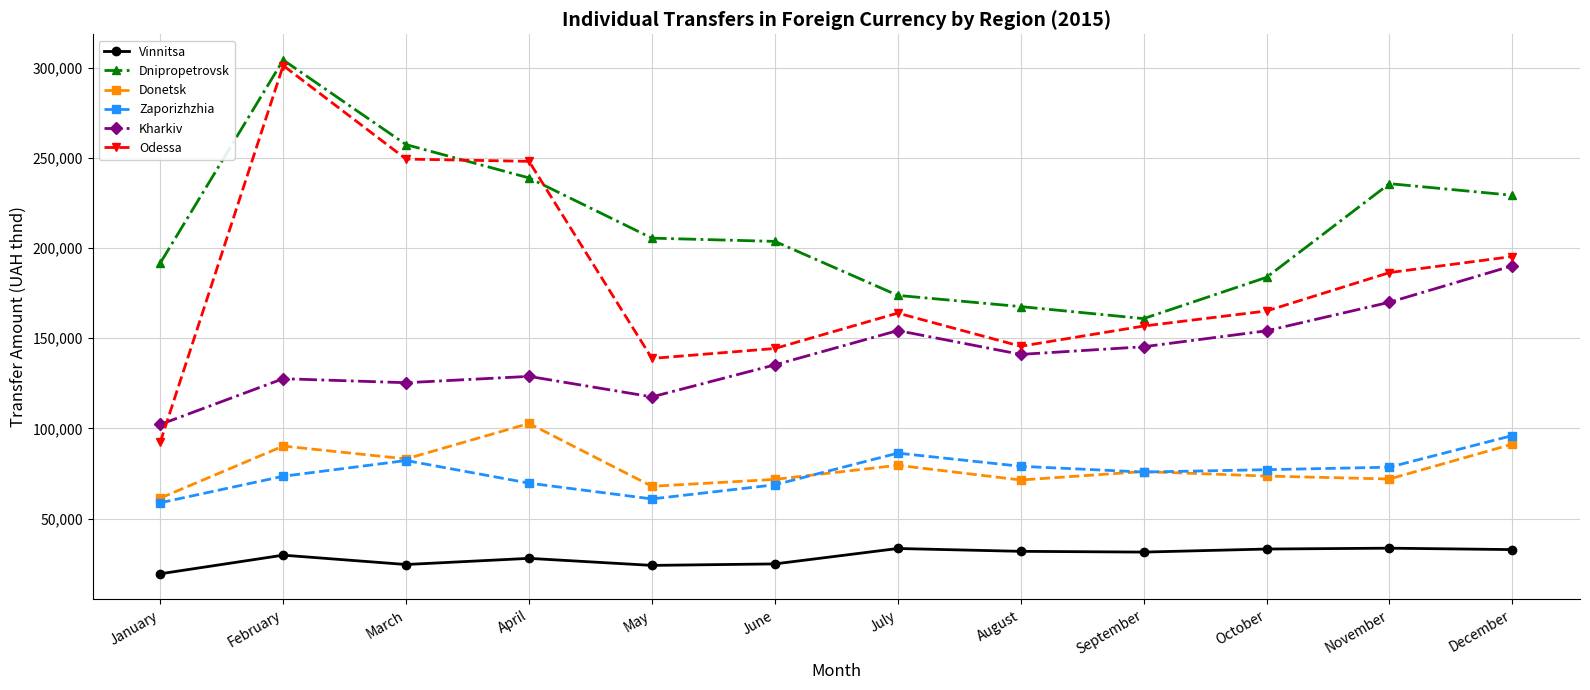

Which category has the lowest value in the Odessa series?

January